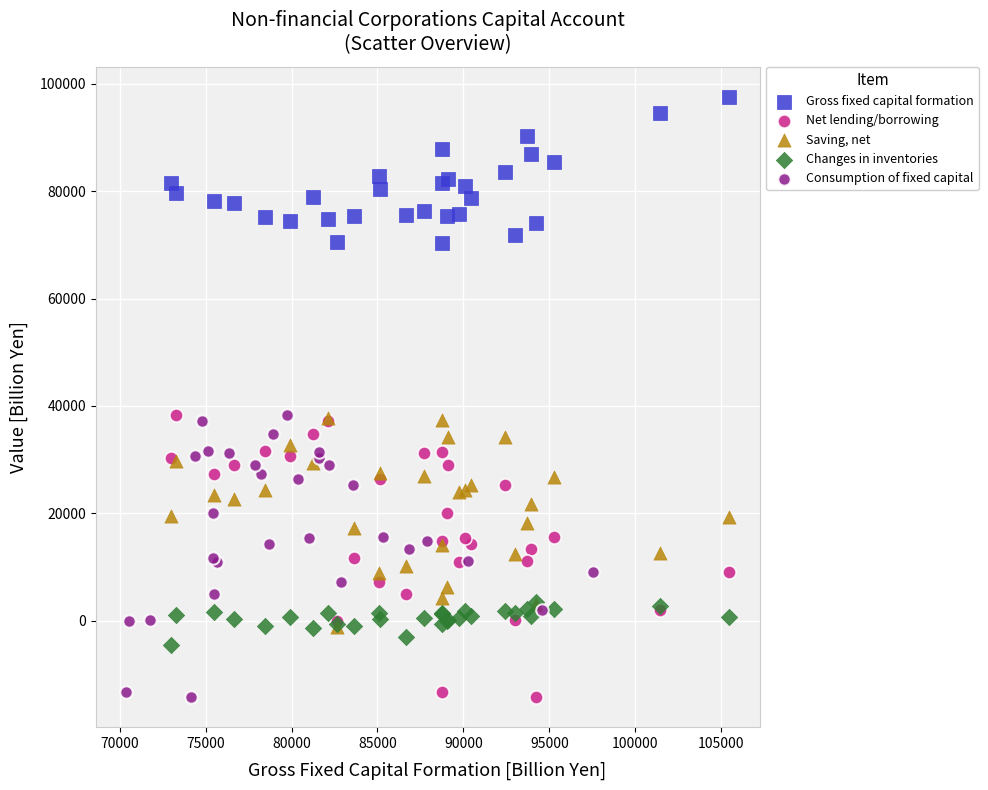

Which series contains the highest Y value?

Gross fixed capital formation